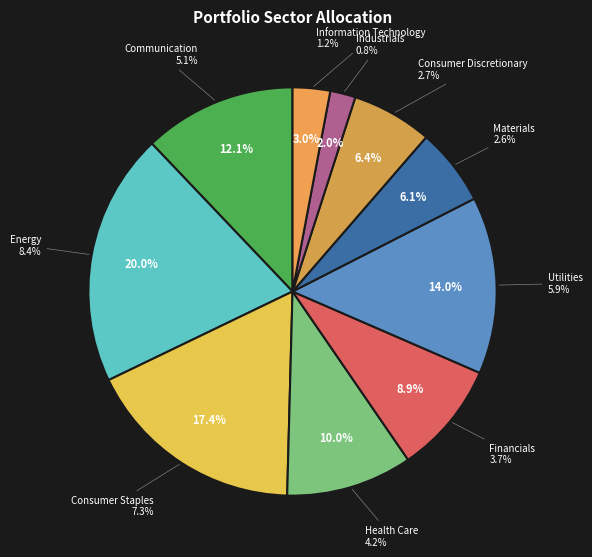

Approximately how many times larger is the value at Industrials compared to Health Care?

0.2